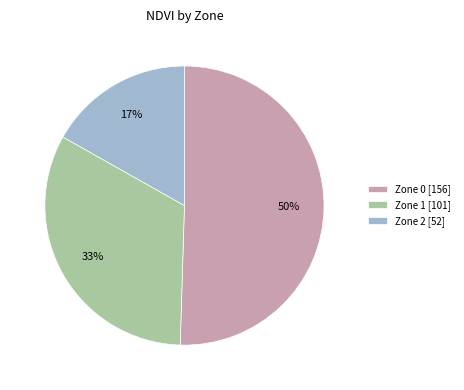

Which slice is the smallest?

Zone 2